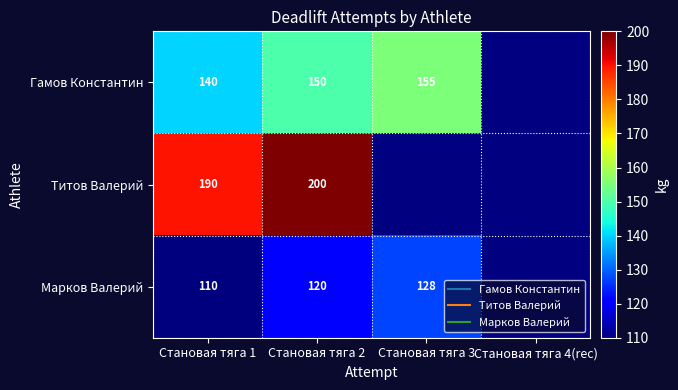

Count the number of data series in this chart.

3